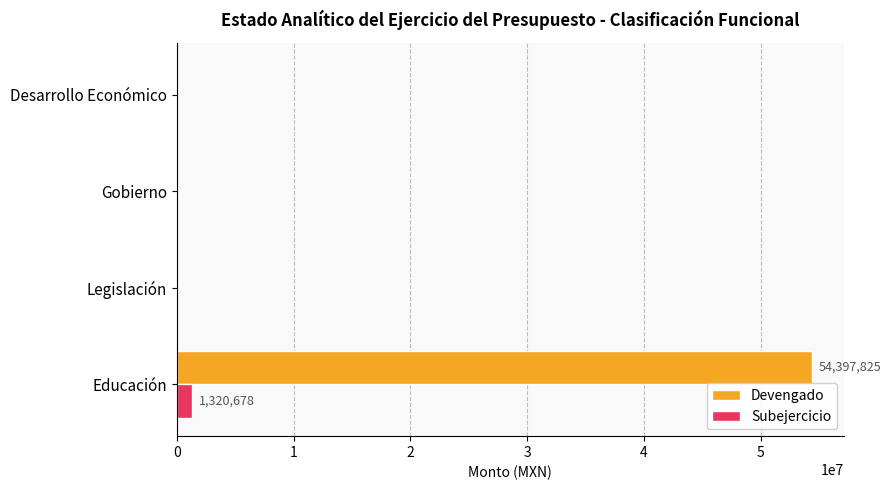

What is the approximate value of Subejercicio at Educación?

1320677.7